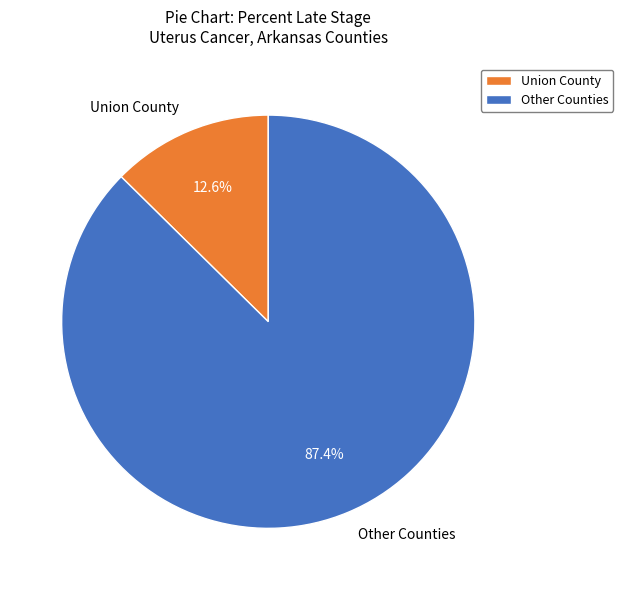

Which slice is the largest?

Other Counties